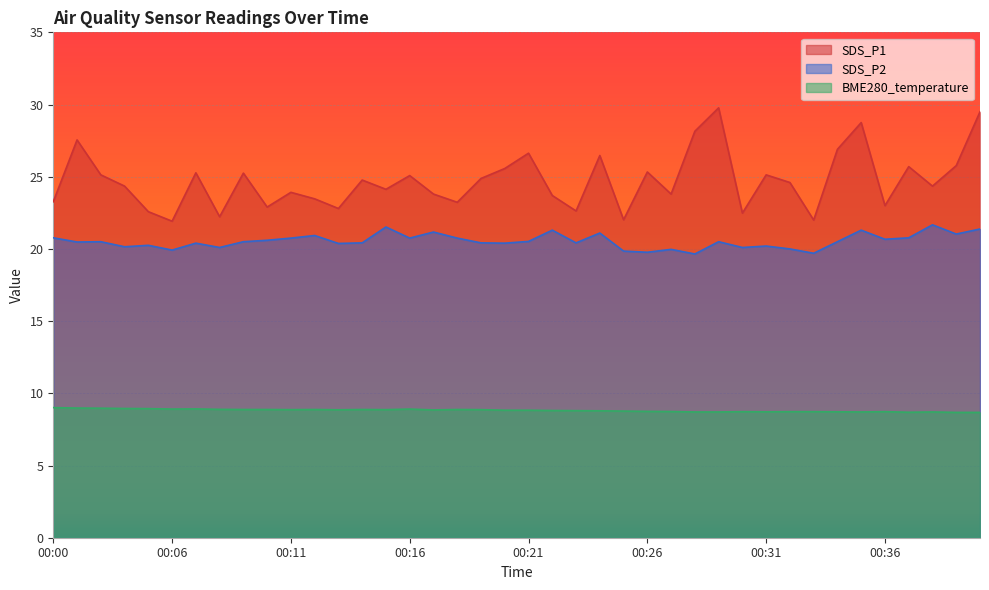

At which label does BME280_temperature reach its minimum?

00:39